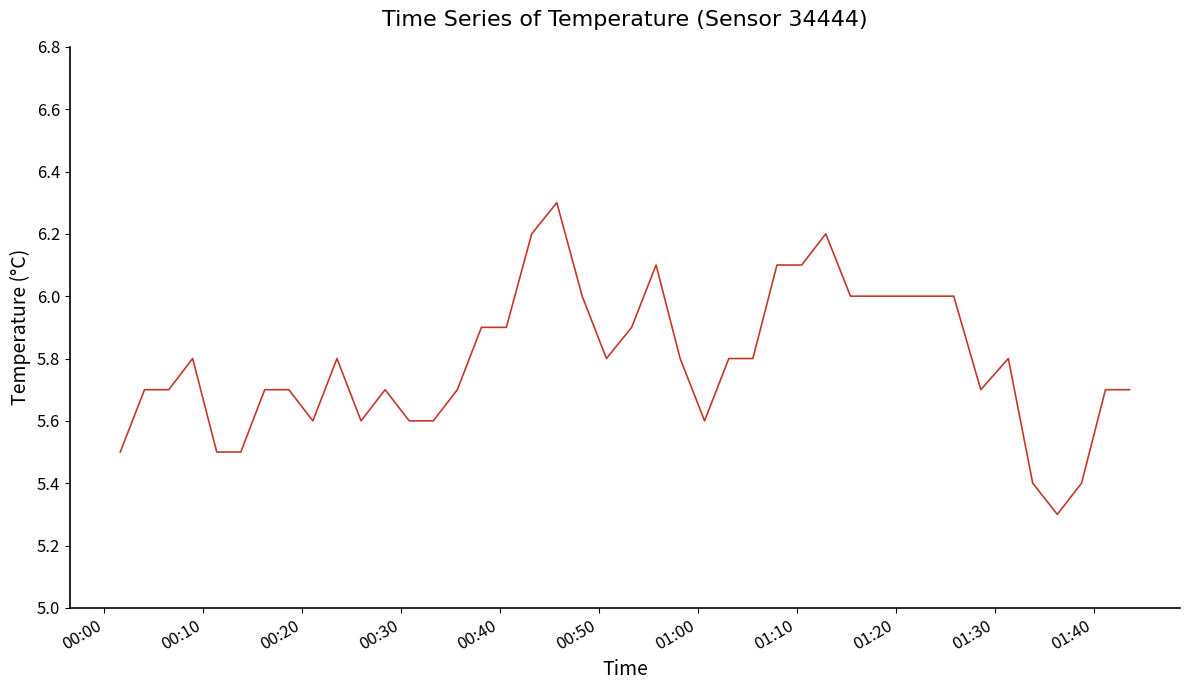

Count the number of categories in the chart.

40